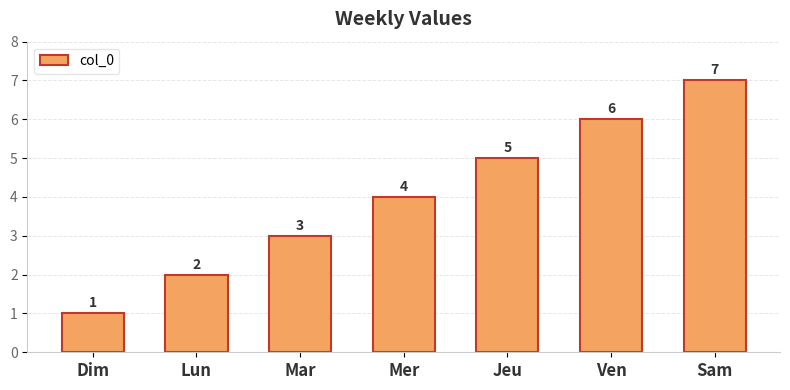

What is the ratio of the value at Ven to the value at Mer?

1.5